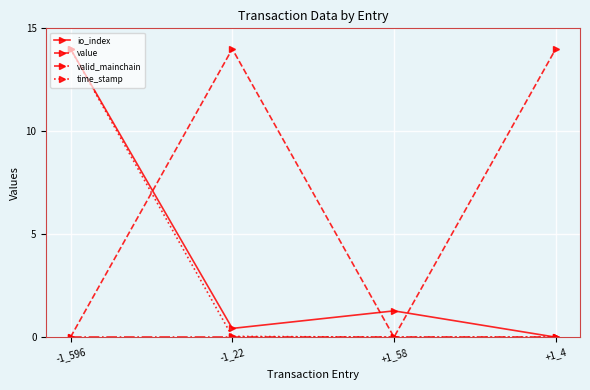

Where is the first local minimum for io_index?

-1_22